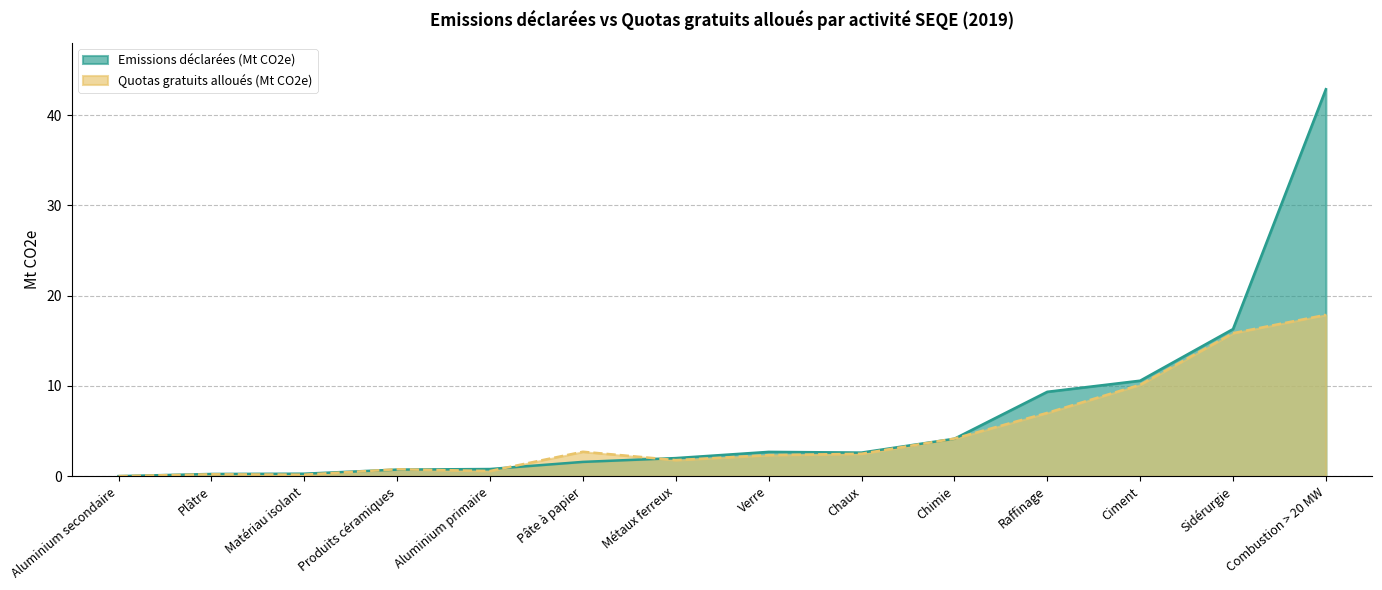

At which category is the sum across all series the highest?

Combustion > 20 MW